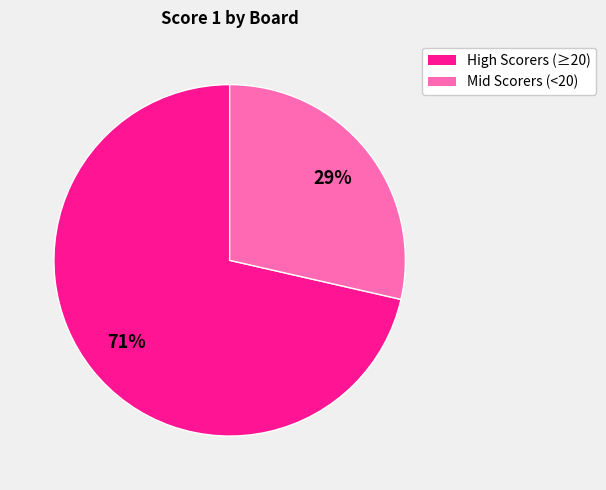

Does any single category account for the majority?

Yes